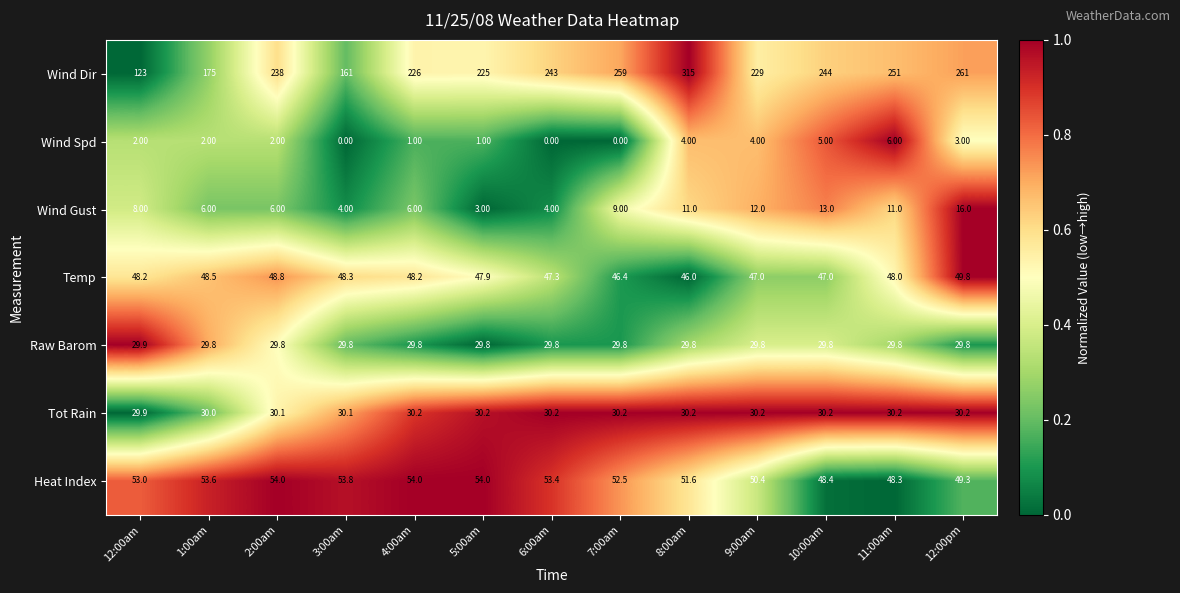

What is the total value across all series at 12:00am?

294.0